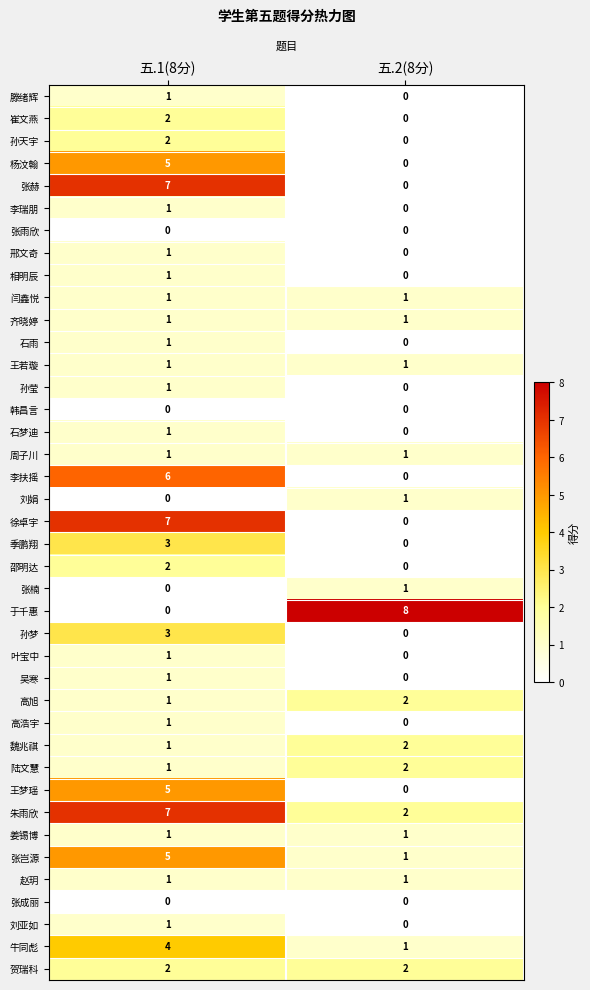

List the labels in order of 邵明达 value, largest first.

五.1(8分), 五.2(8分)